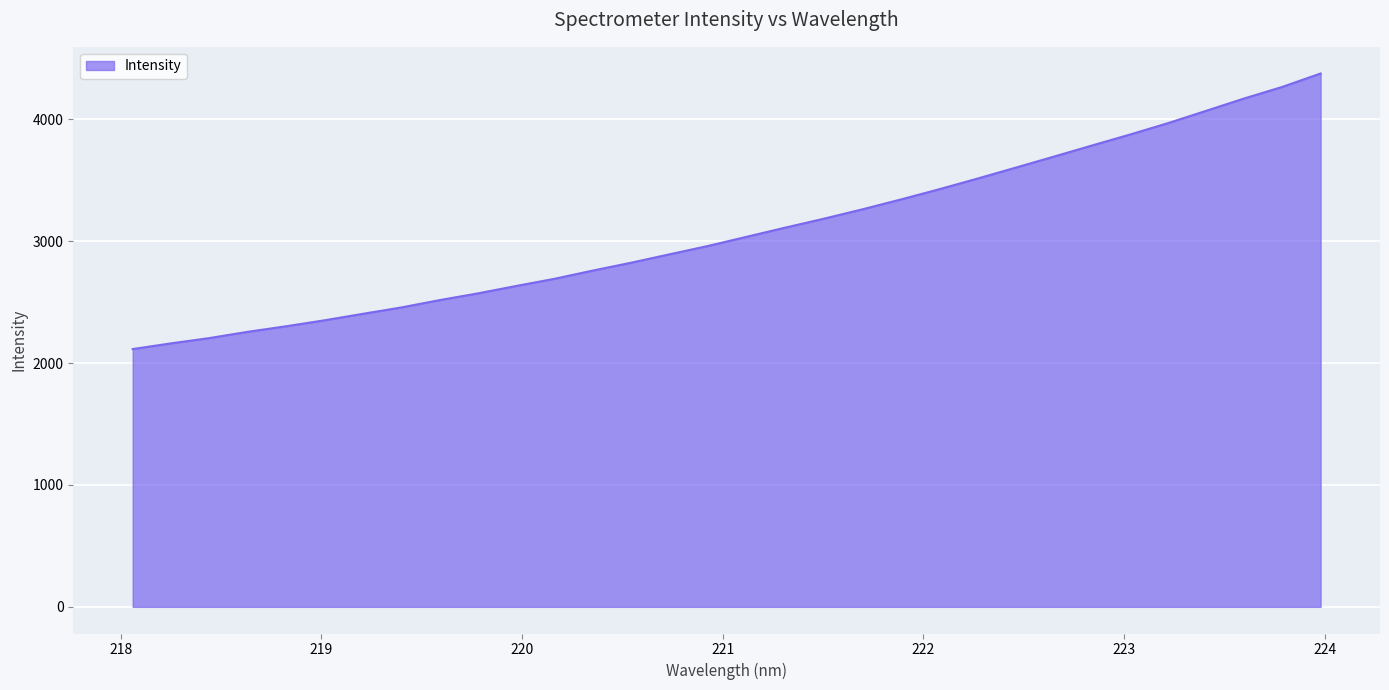

What is the greatest value displayed?

4376.3